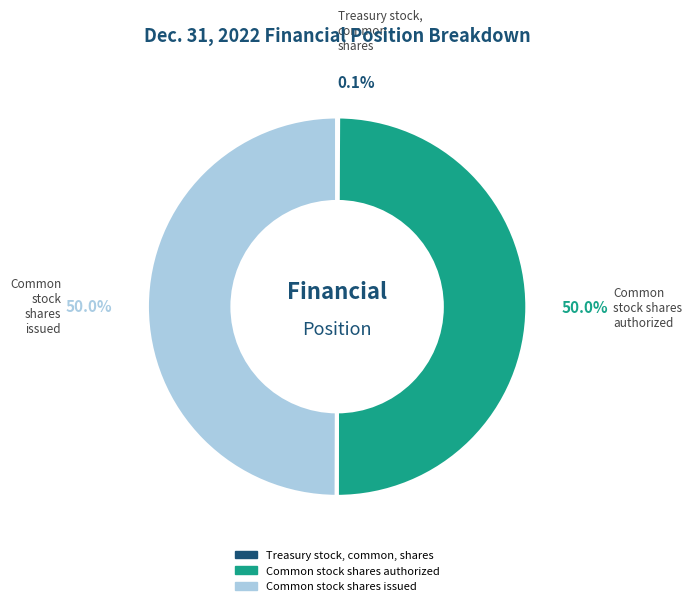

To the nearest percent, what is the average slice percentage?

33%